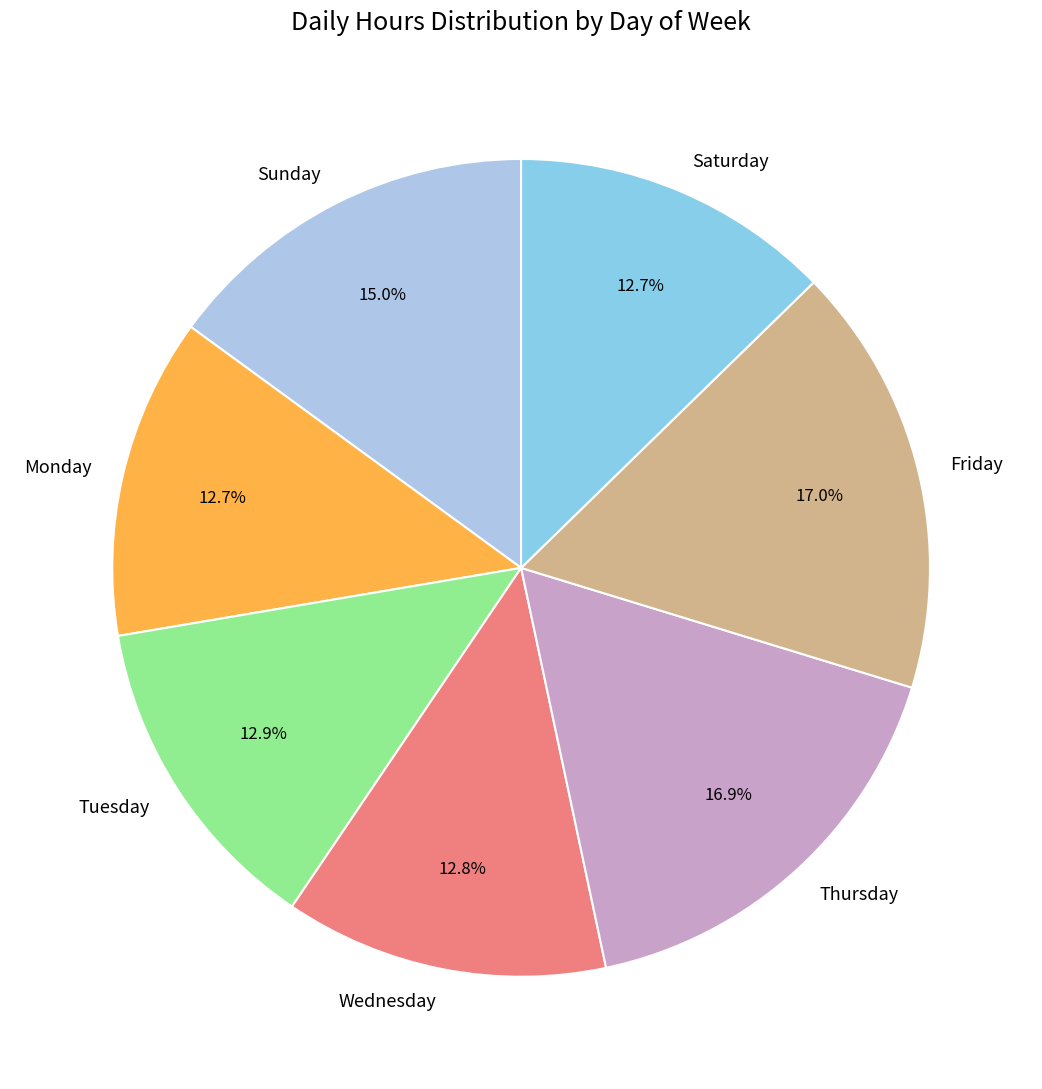

Does Thursday account for over 50% of the chart?

No